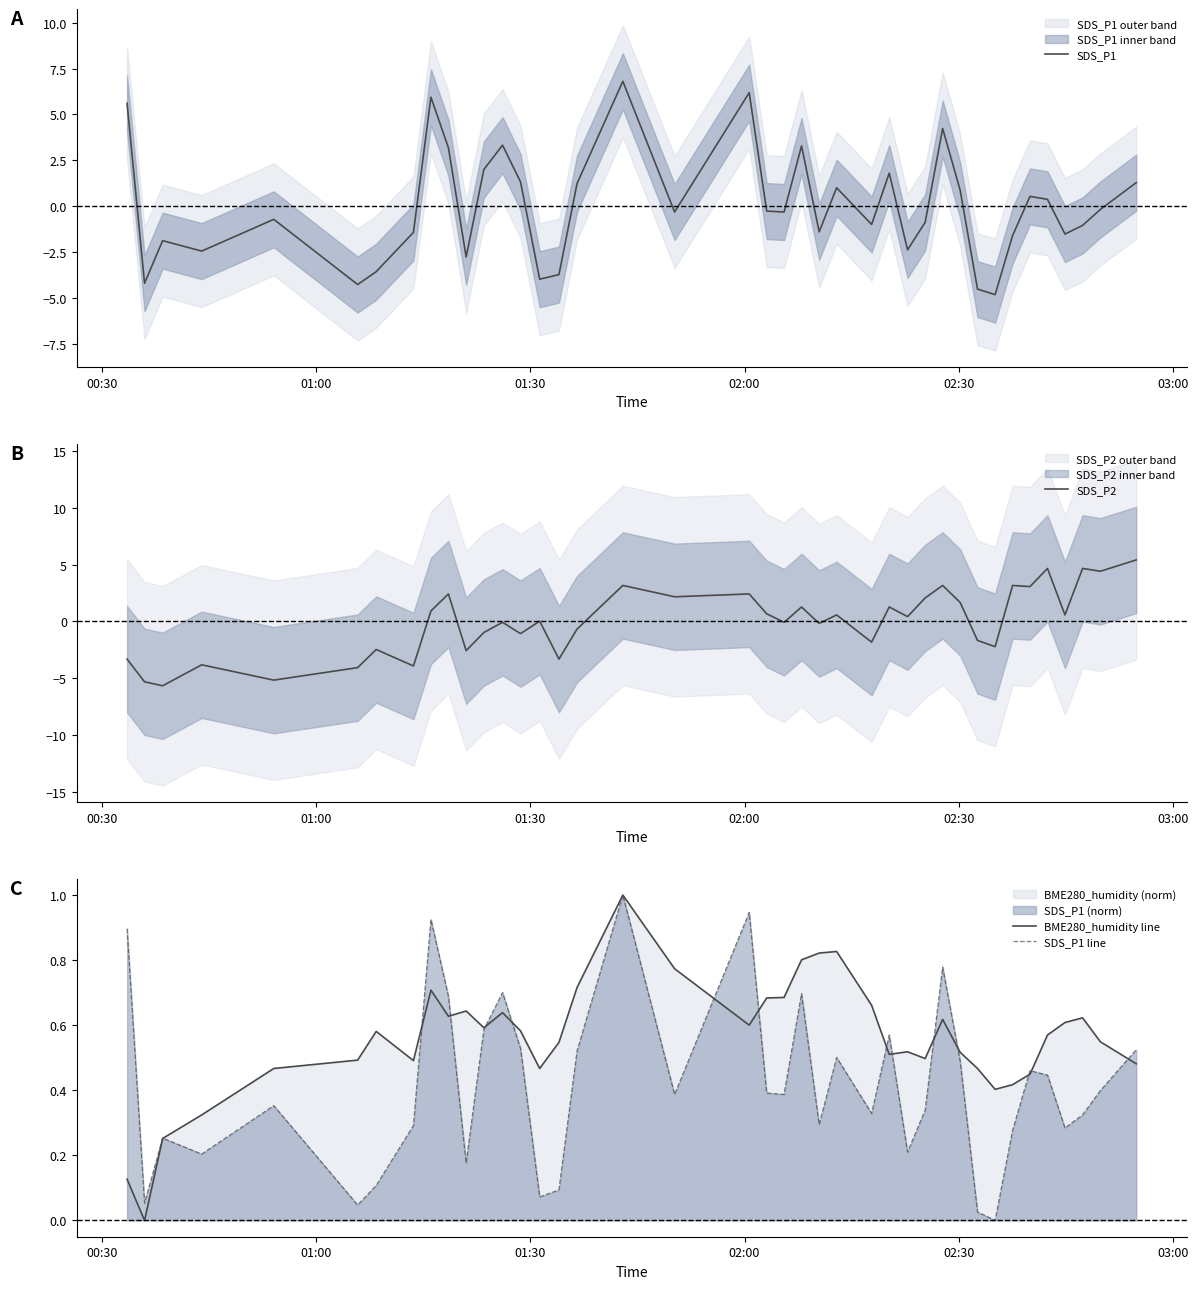

What is the maximum value for BME280_humidity line?

1.0